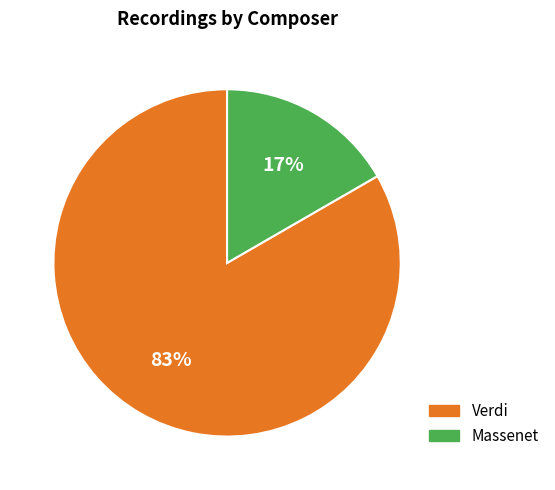

Is there any slice that represents more than half of the pie?

Yes